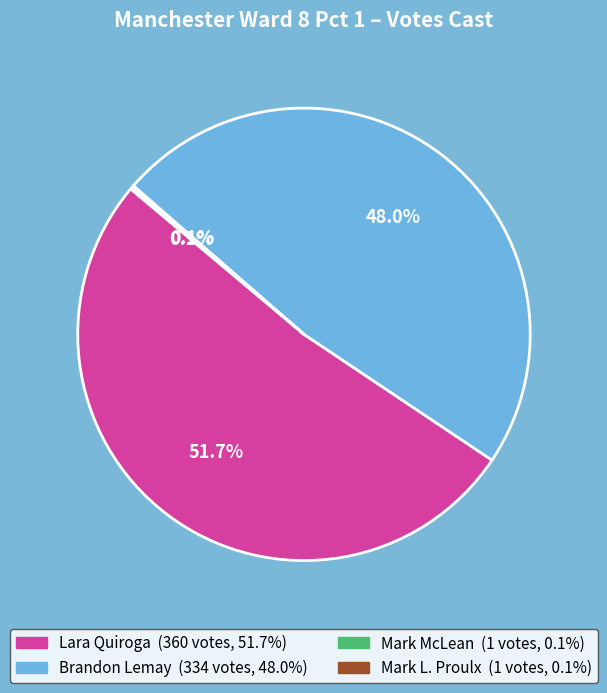

How much of the chart is everything except Brandon Lemay?

52.0%